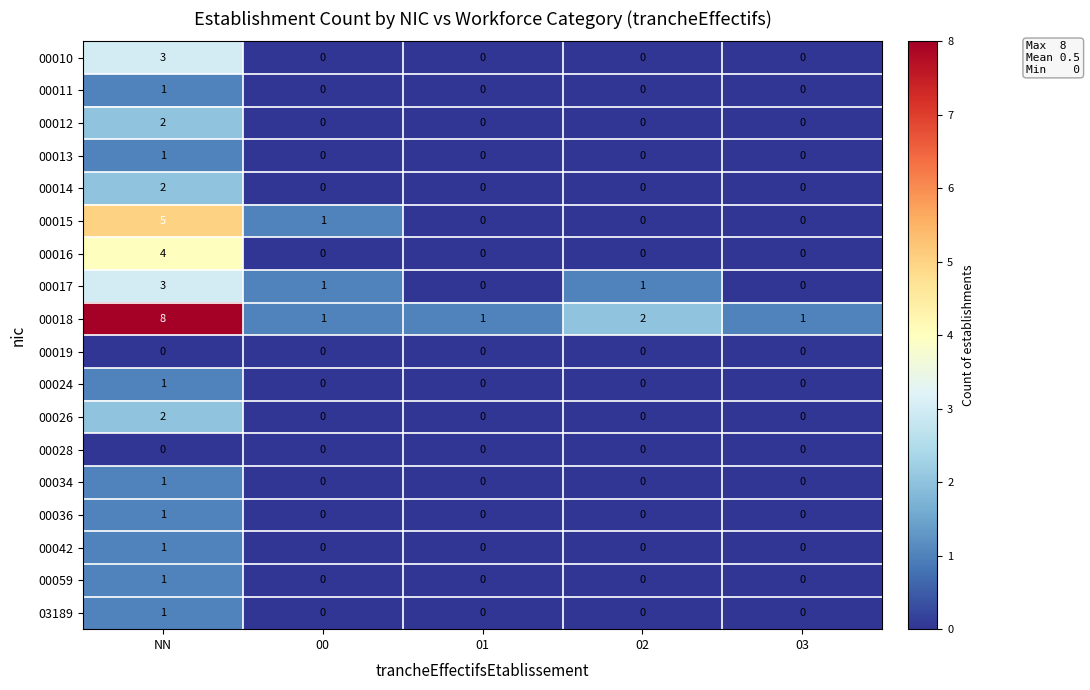

The value of 00042 at 00 is 0. True or false?

True